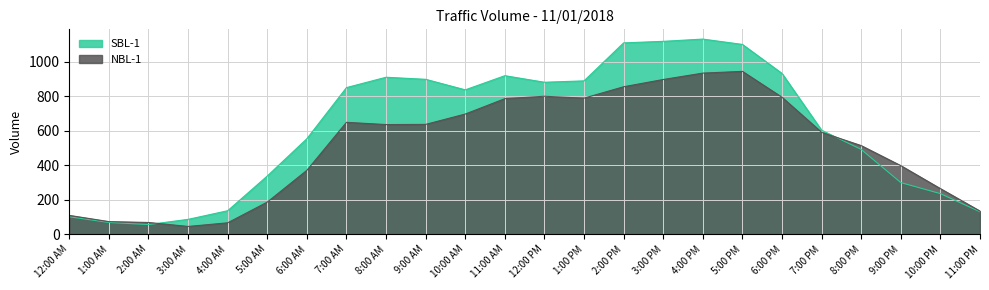

The SBL-1 series shows 1130 at 4:00 PM. True or false?

True